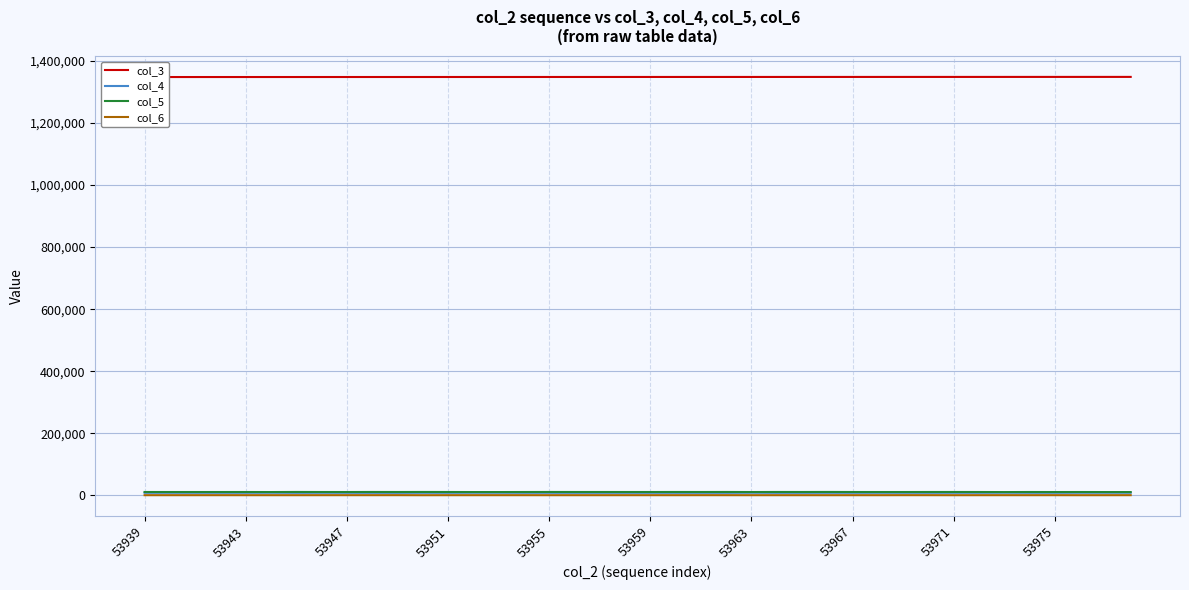

Is it true that col_6 equals 782 at 53955?

True